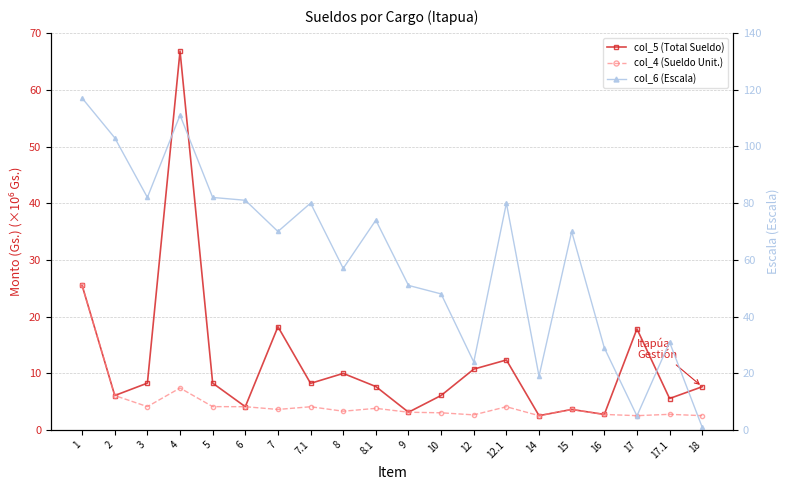

What is the greatest value displayed?

117.0